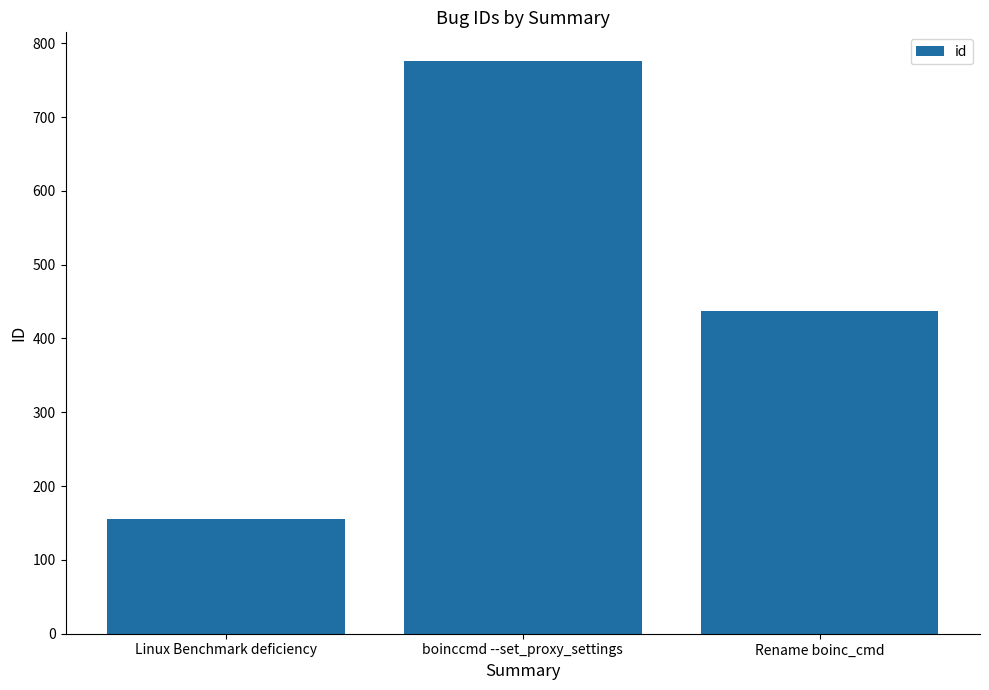

The value at boinccmd --set_proxy_settings is 179. True or false?

False